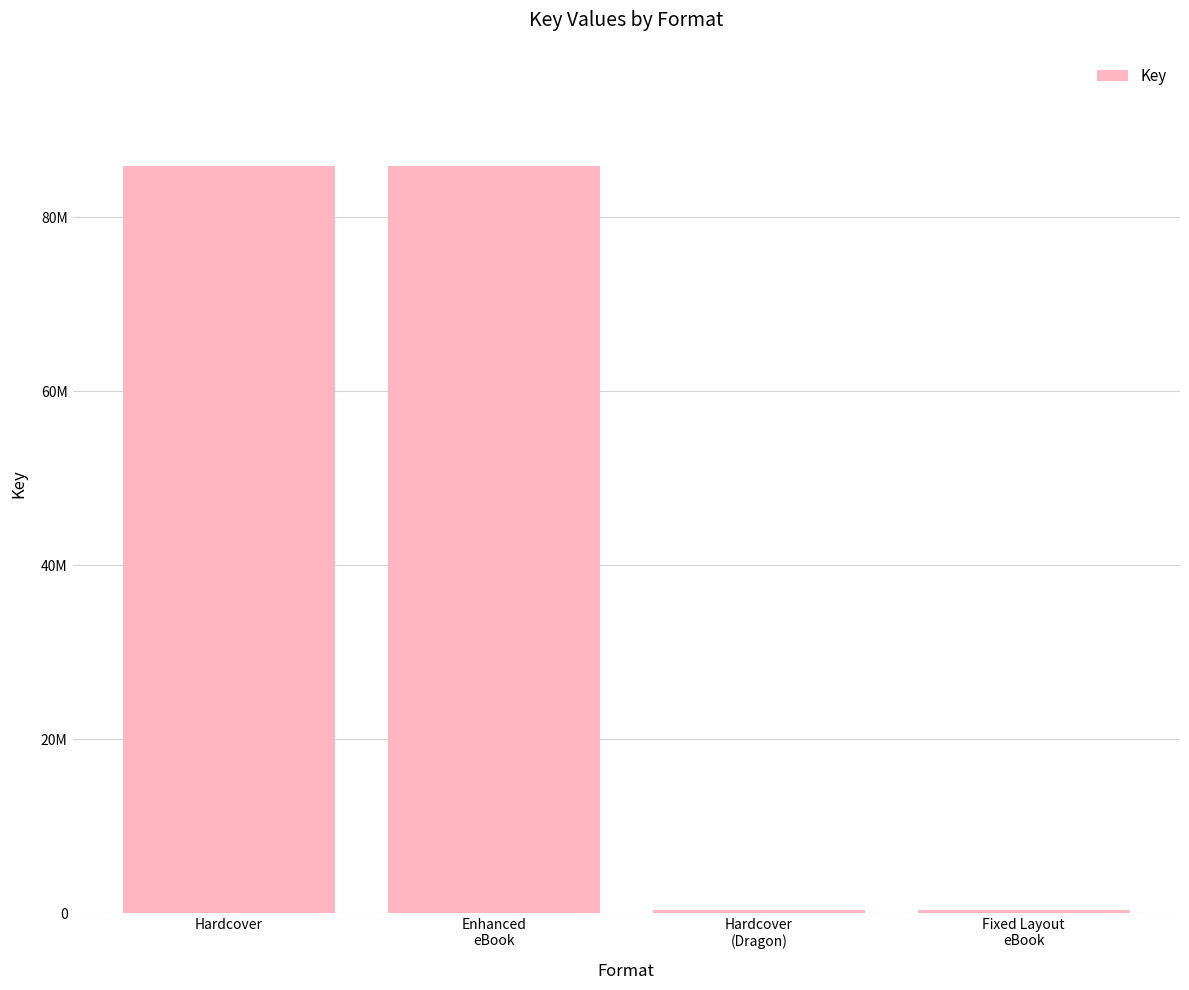

What is the label of the 2nd bar from the right?

Hardcover
(Dragon)